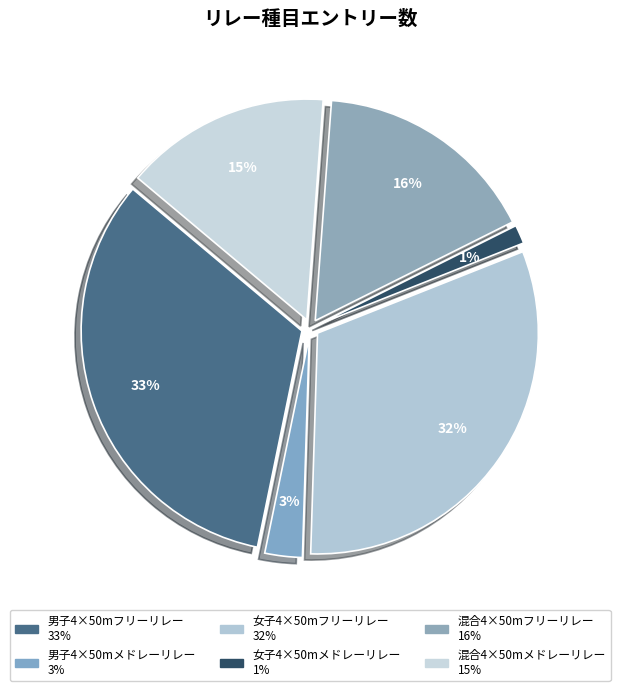

Which has a higher value, 男子4×50mフリーリレー or 女子4×50mメドレーリレー?

男子4×50mフリーリレー